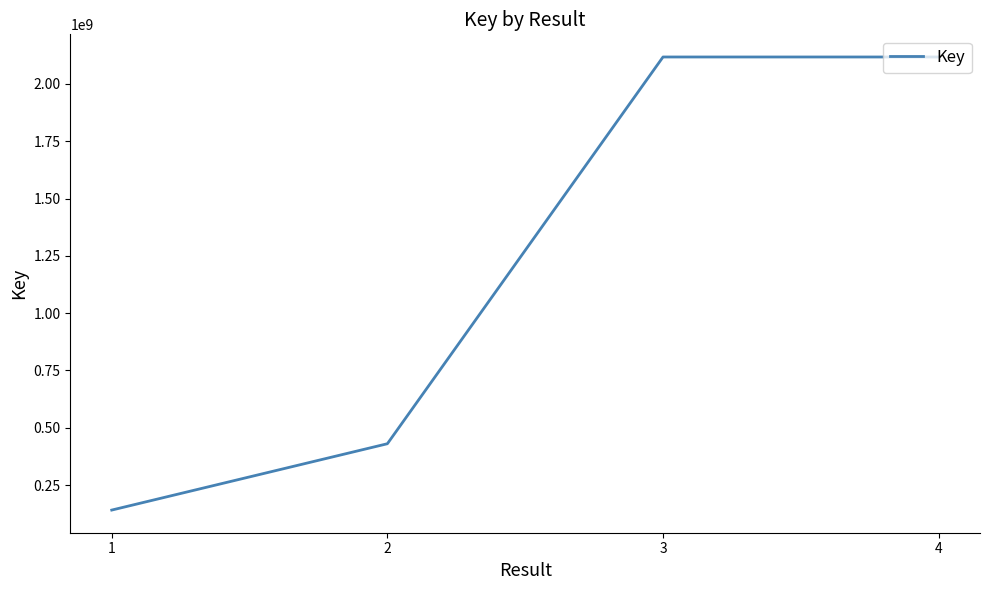

What is the change in value from 1 to 2?

+289439141